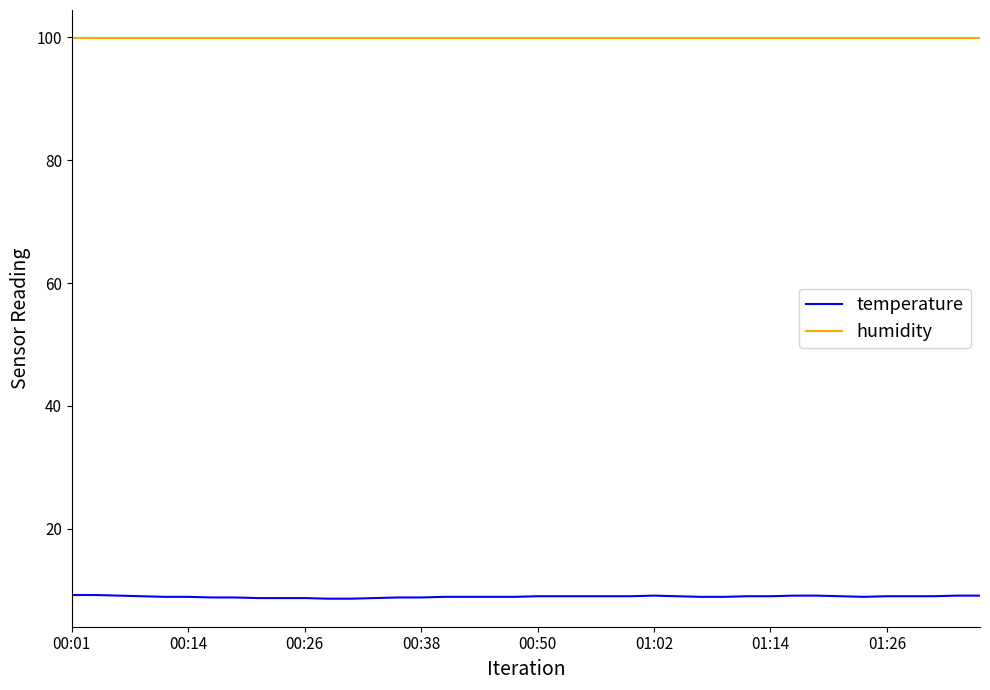

Which series has the widest spread of values?

temperature